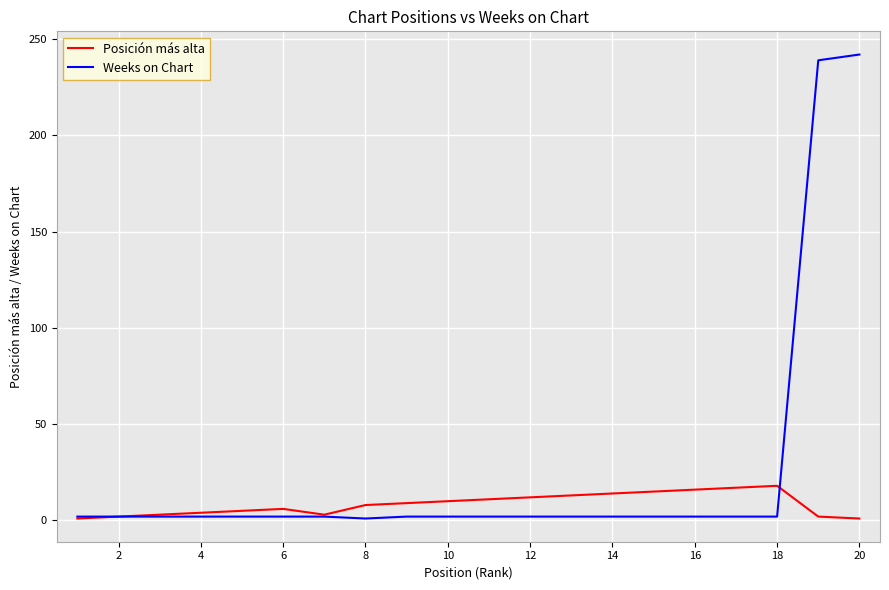

List the series in order of their peak value, lowest first.

Posición más alta, Weeks on Chart